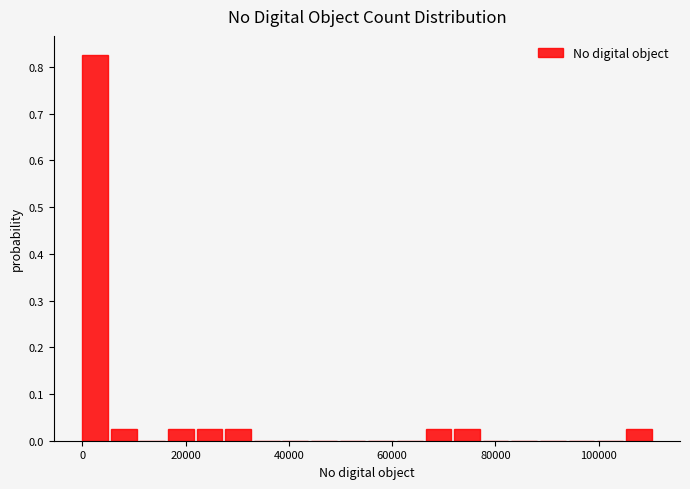

Read against the x-axis, roughly where is the centre of the tallest bar?

2000